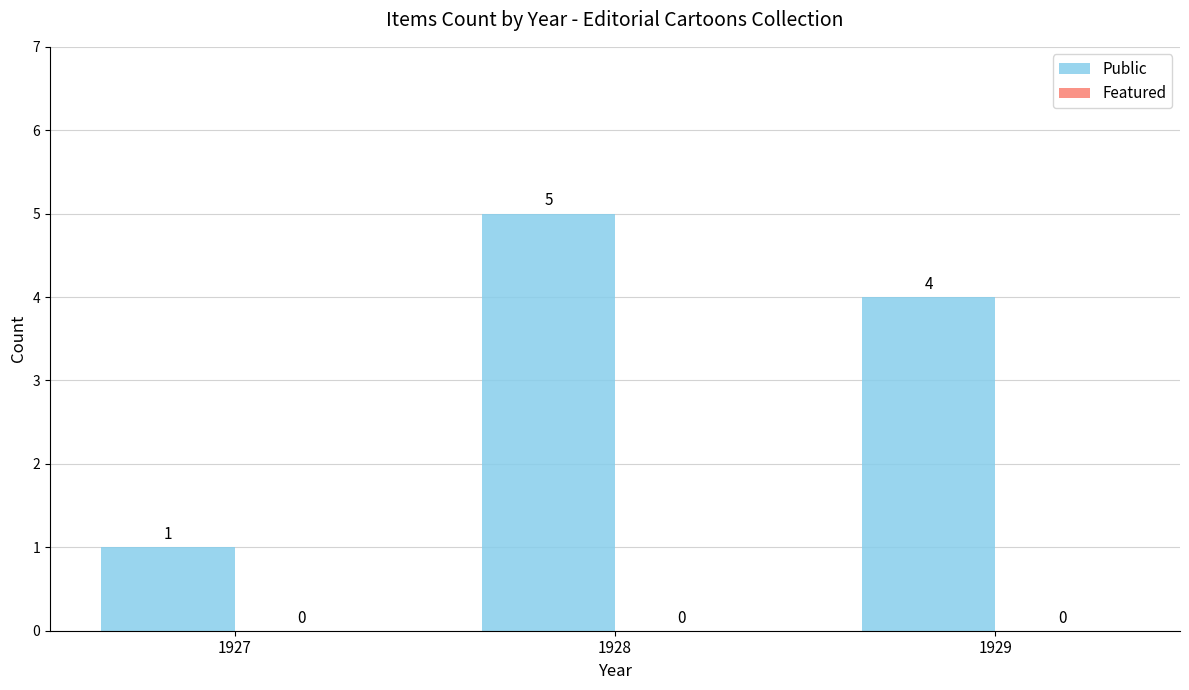

True or false: the data shows 1 at 1927.

True